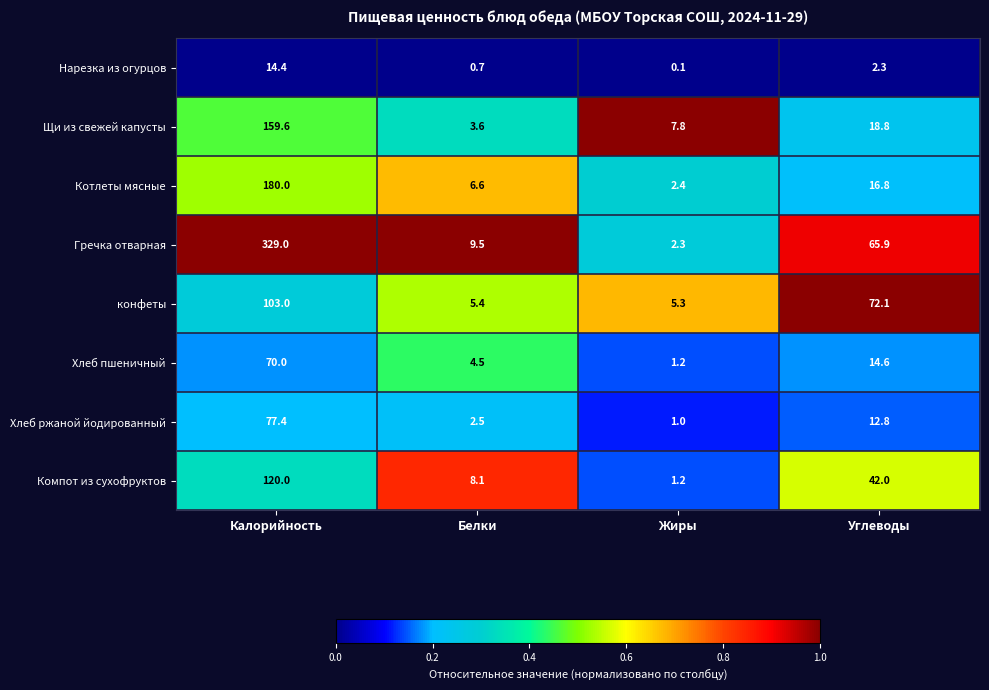

The value of Хлеб ржаной йодированный at Белки is 2.5. True or false?

True